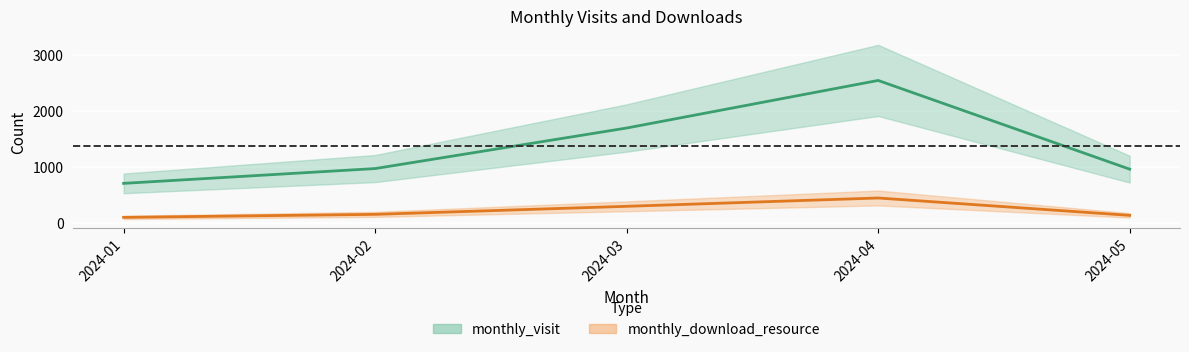

What is the average value of the monthly_download_resource series?

224